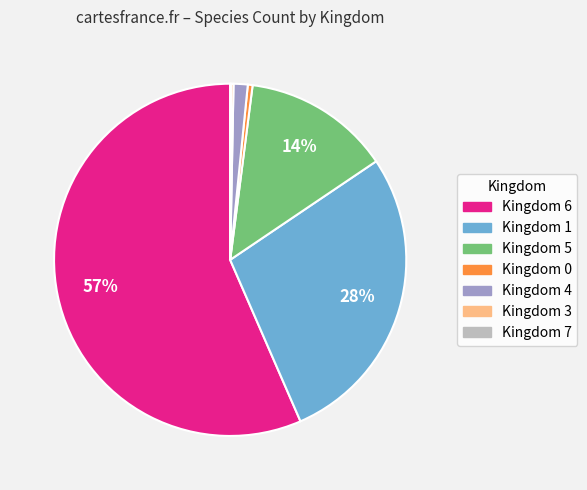

Is there a majority slice in this chart?

Yes